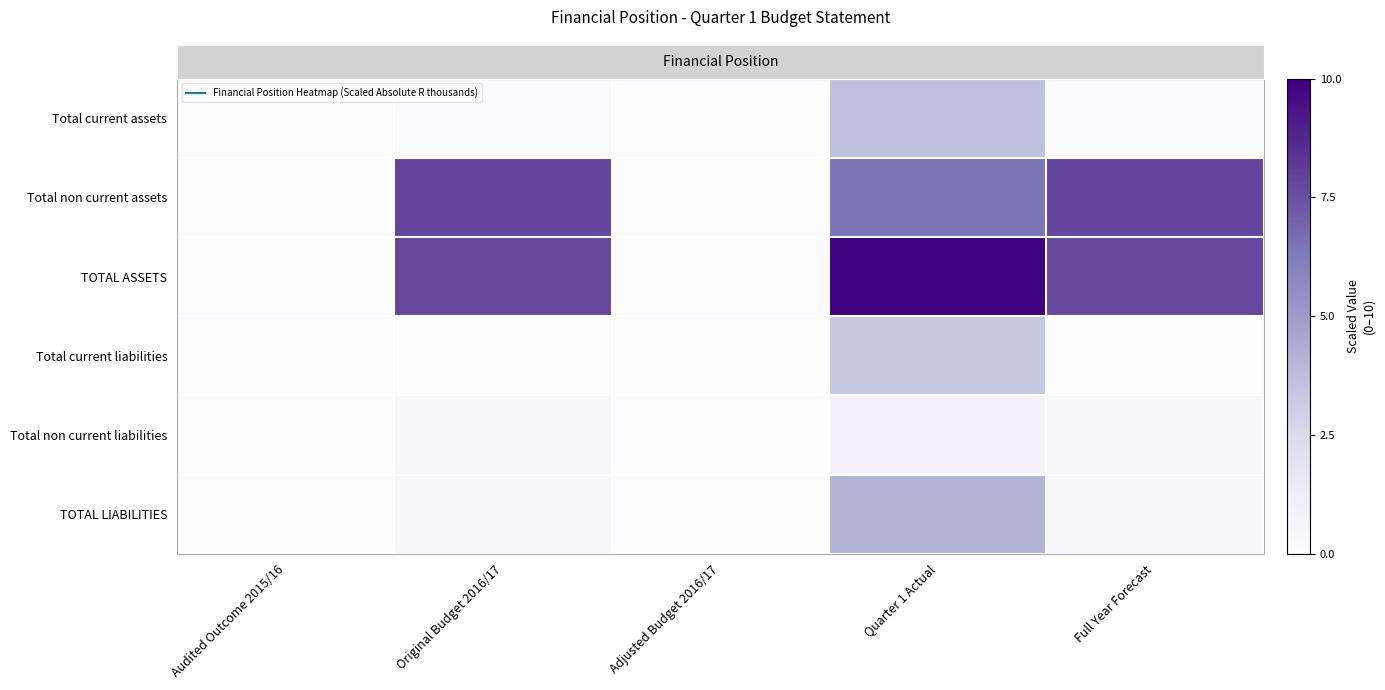

At which category is the sum across all series the highest?

Quarter 1 Actual